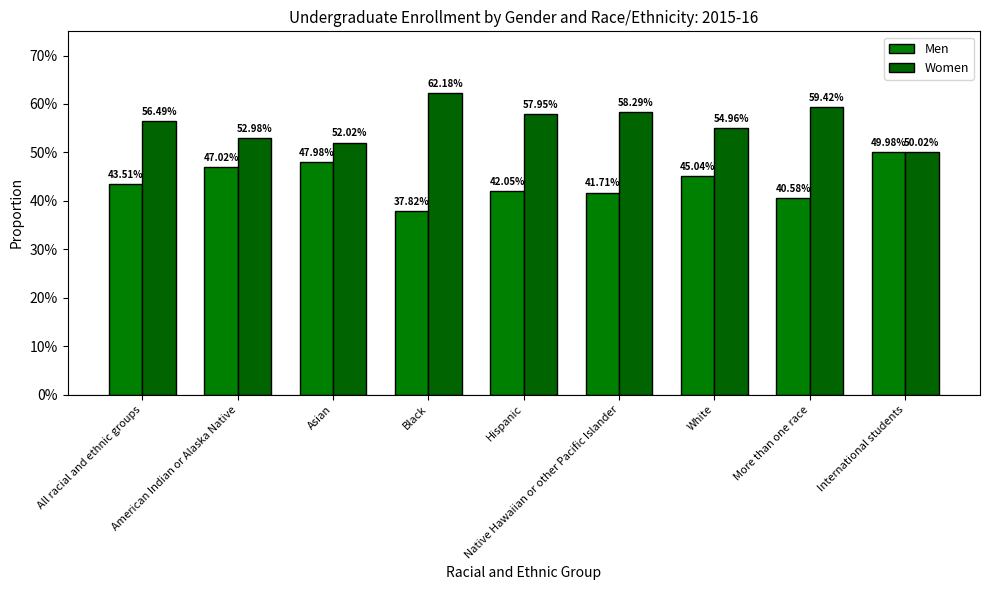

Where is Women nearest to the value 0?

International students